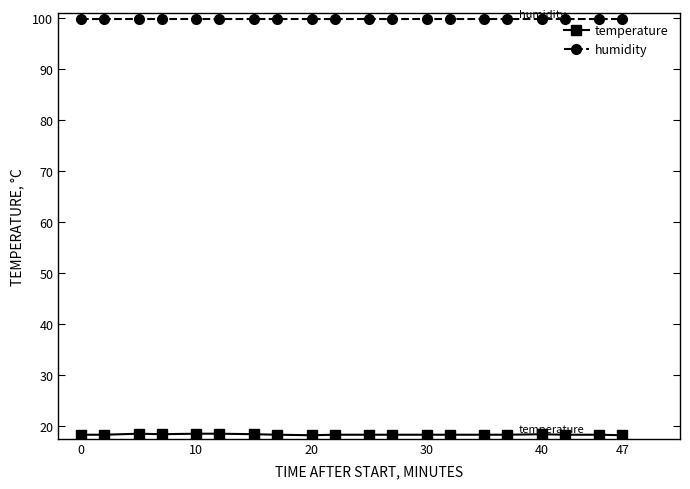

What is the sum of all temperature values?

366.7